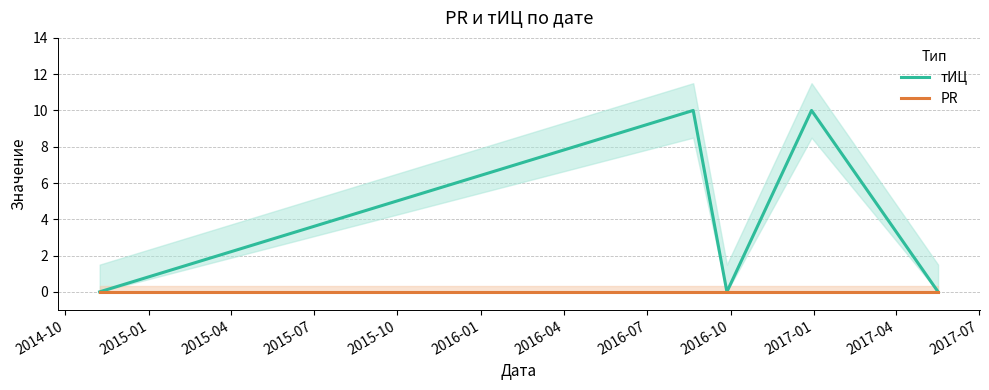

Count the number of data series in this chart.

2